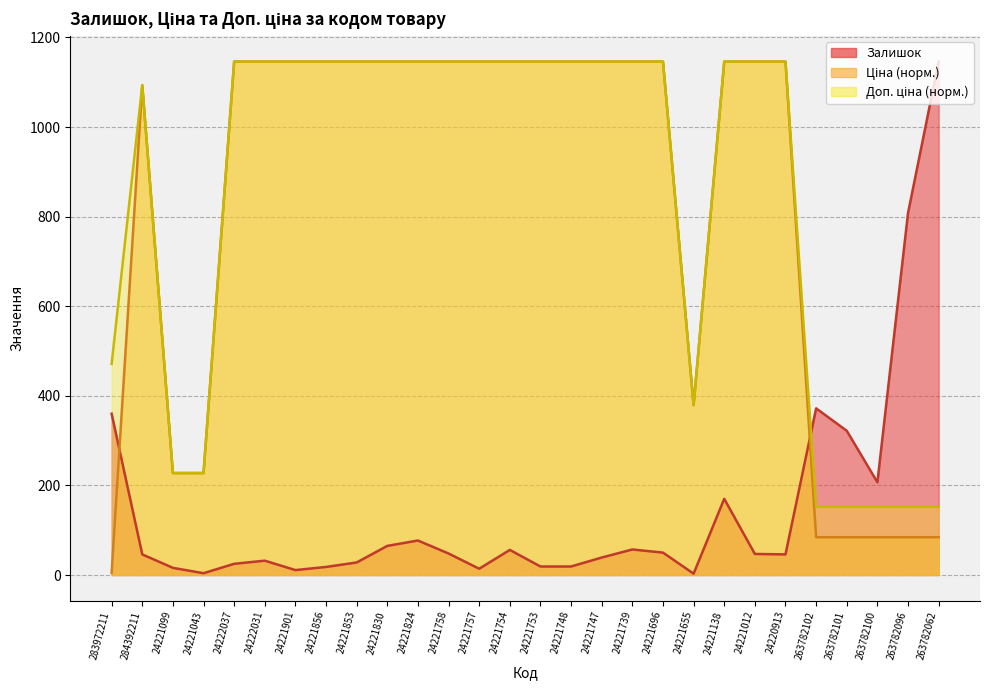

Is the value of Залишок at 24221901 greater than the value of Ціна at 24221758?

No